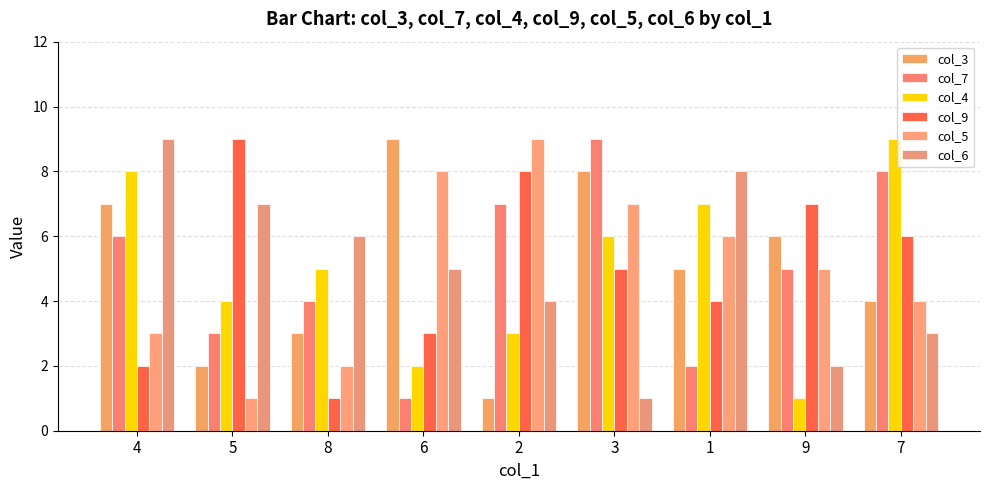

What is the sum of the col_7 values at 1 and 7?

10